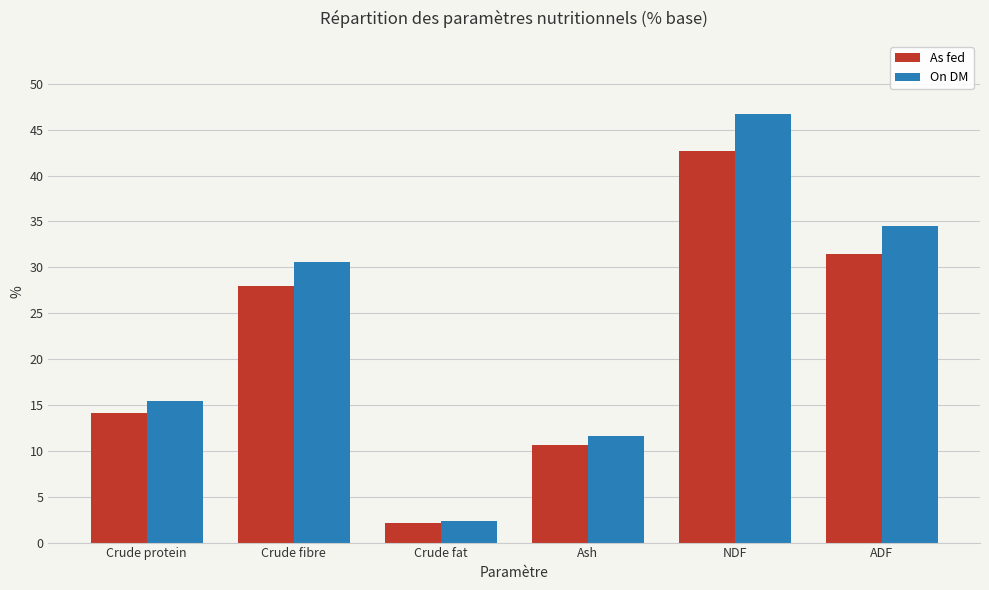

What is the label of the 2nd bar from the left?

Crude fibre